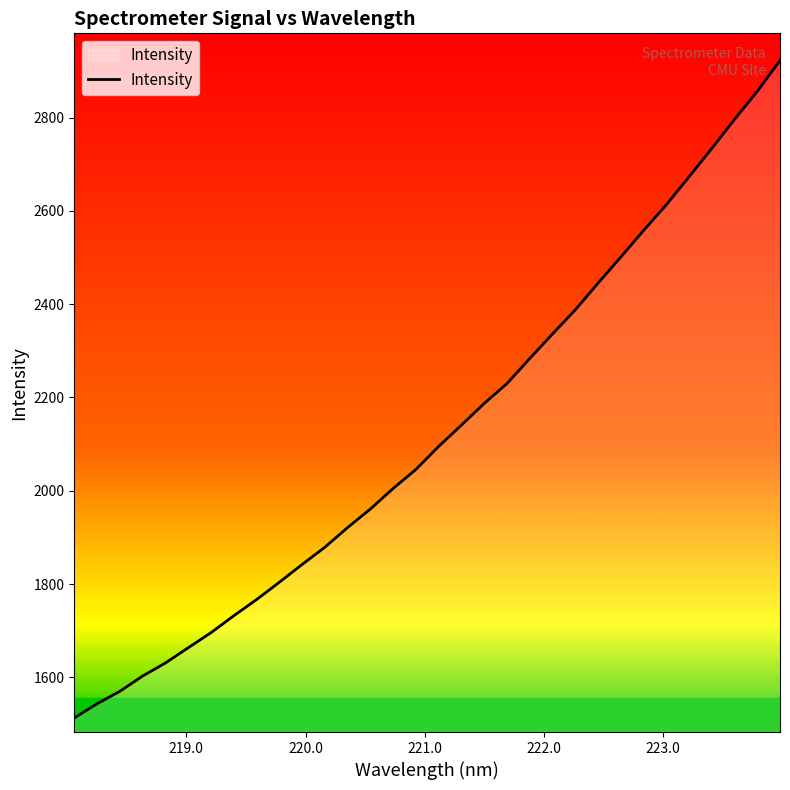

How many series are shown in this chart?

1